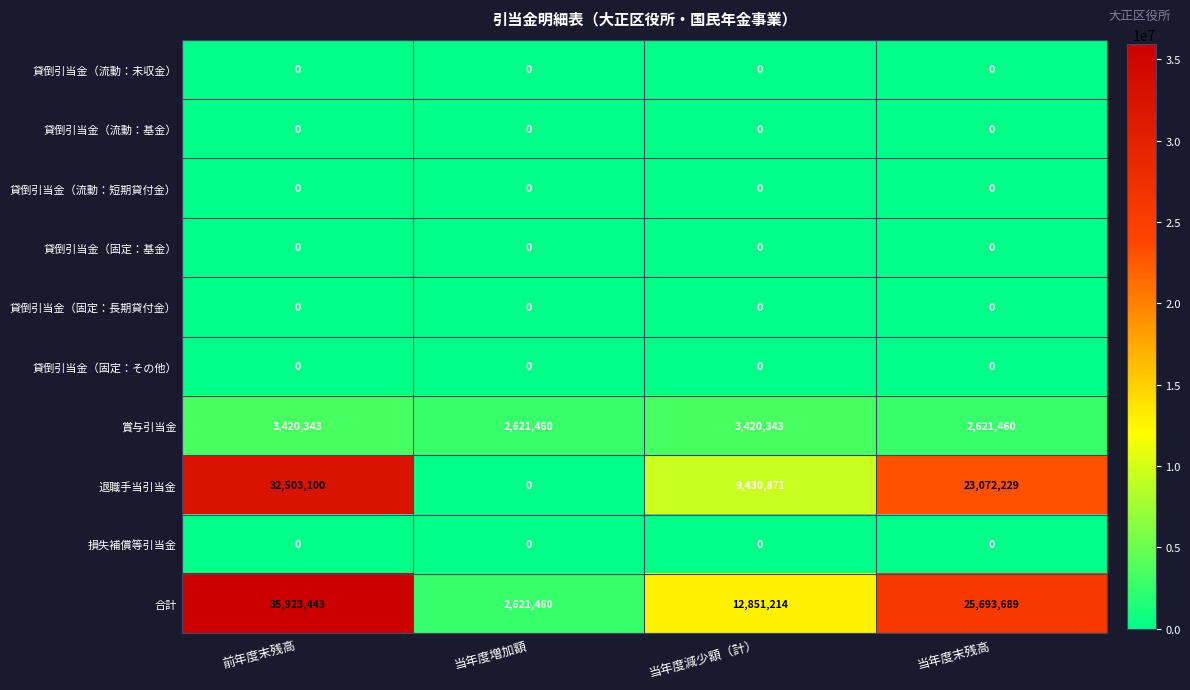

At how many categories does at least one series exceed 11296133?

3